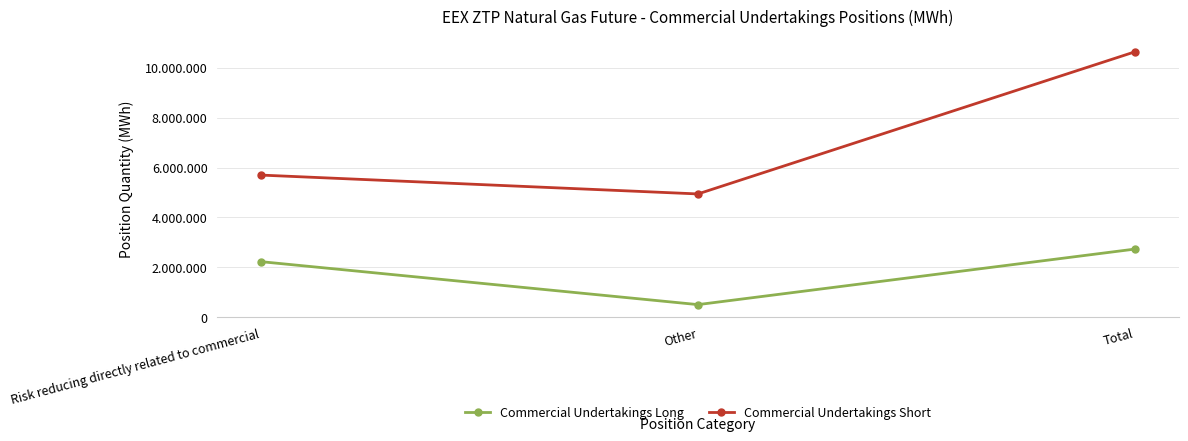

What is the average value of the Commercial Undertakings Long series?

1819990